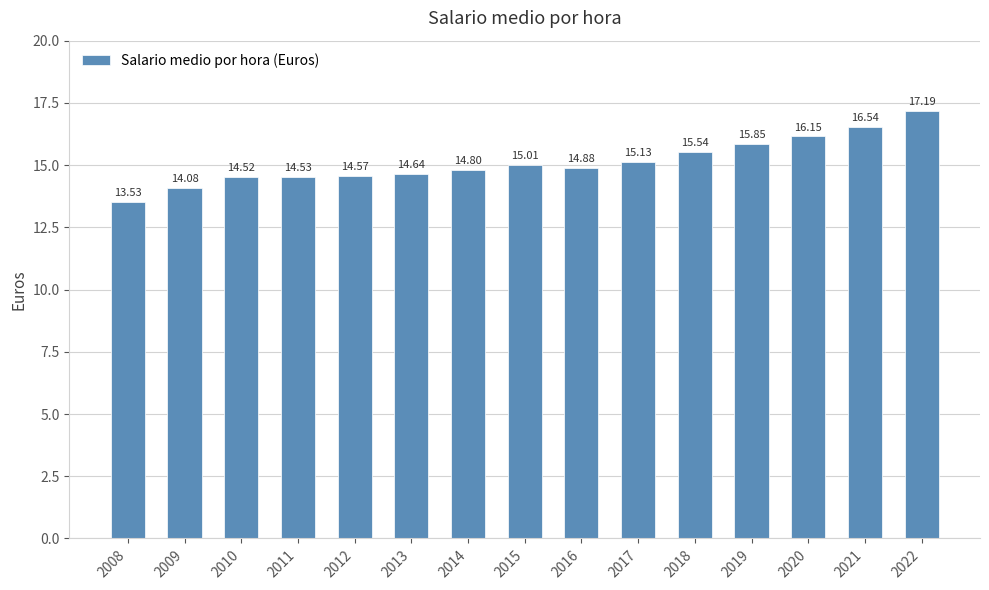

Where does the data first go above 14?

2009